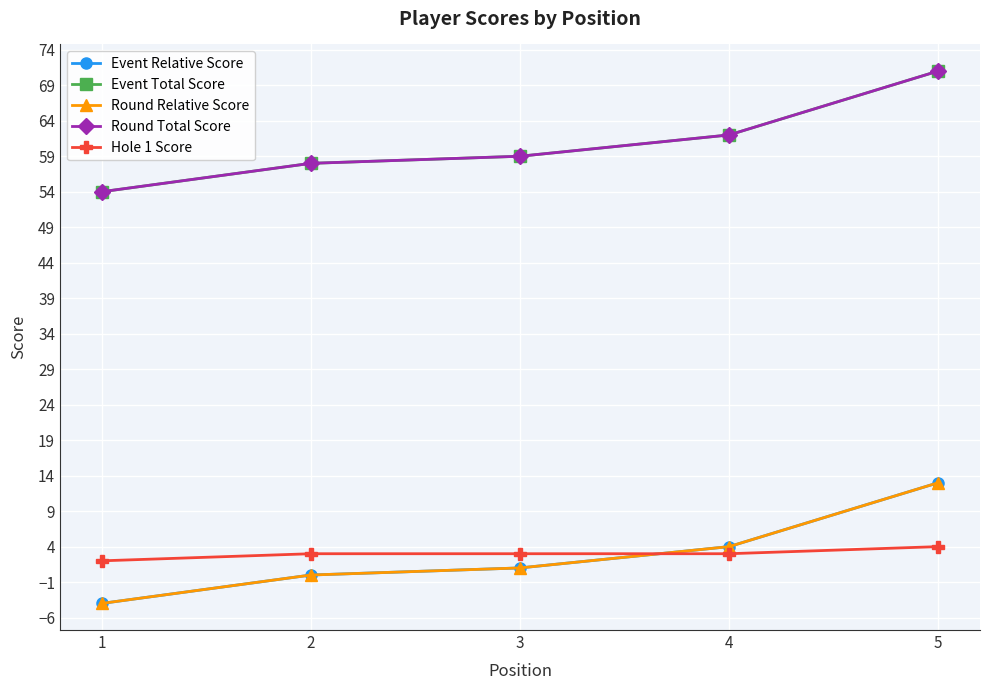

What is the minimum value shown in the chart?

-4